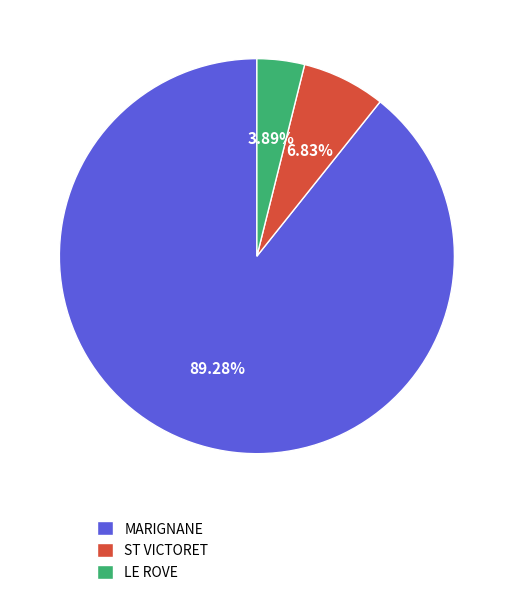

Combined, what portion of the pie is MARIGNANE and LE ROVE?

93.2%